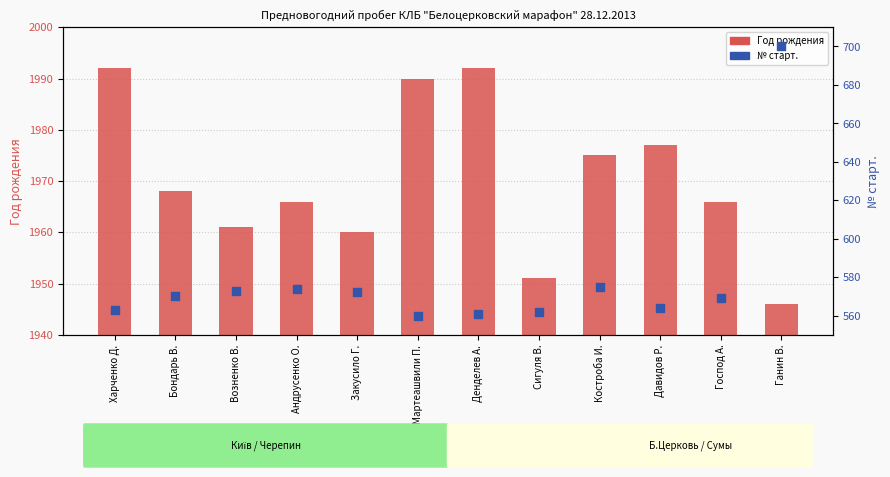

At which category is the sum across all series the highest?

Ганин В.